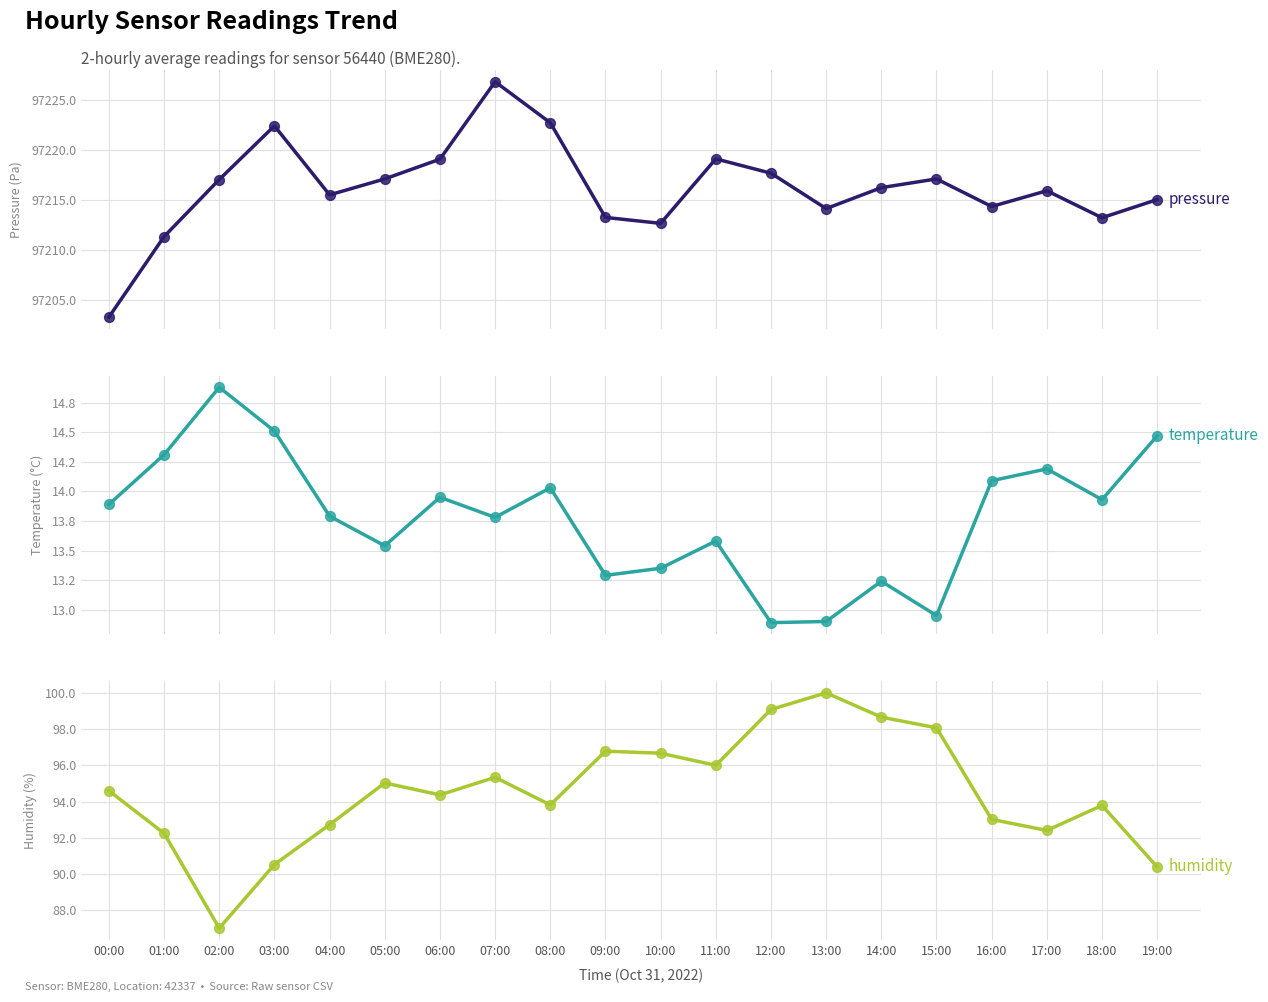

Is the value of temperature at 15:00 greater than the value of humidity at 04:00?

No